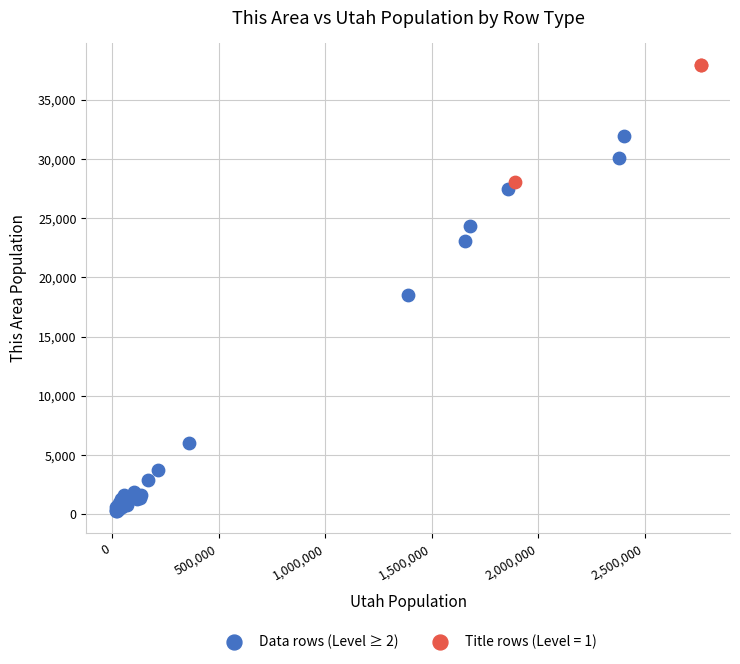

Which series contains the lowest Y value?

Data rows (Level ≥ 2)